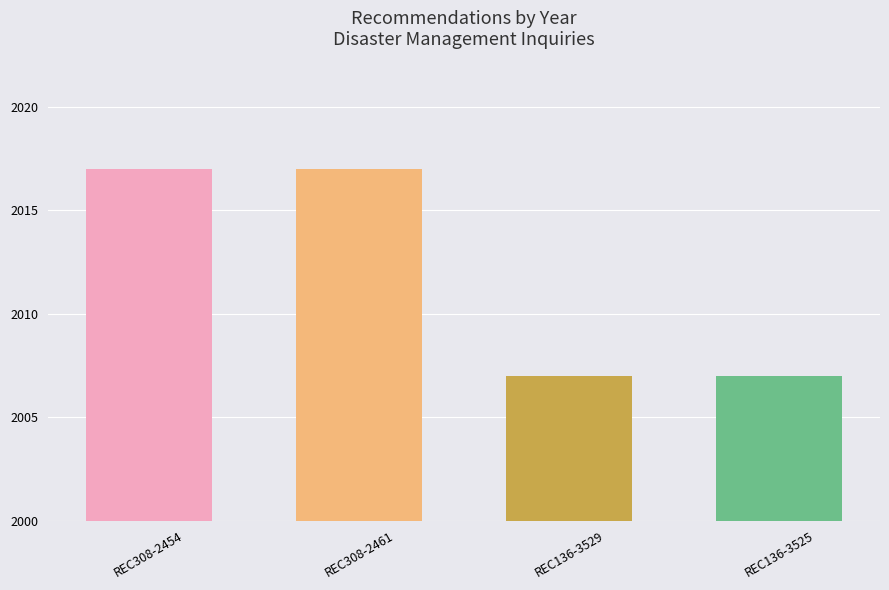

Reading left to right, extract all data points from this chart.

2017	2017	2007	2007